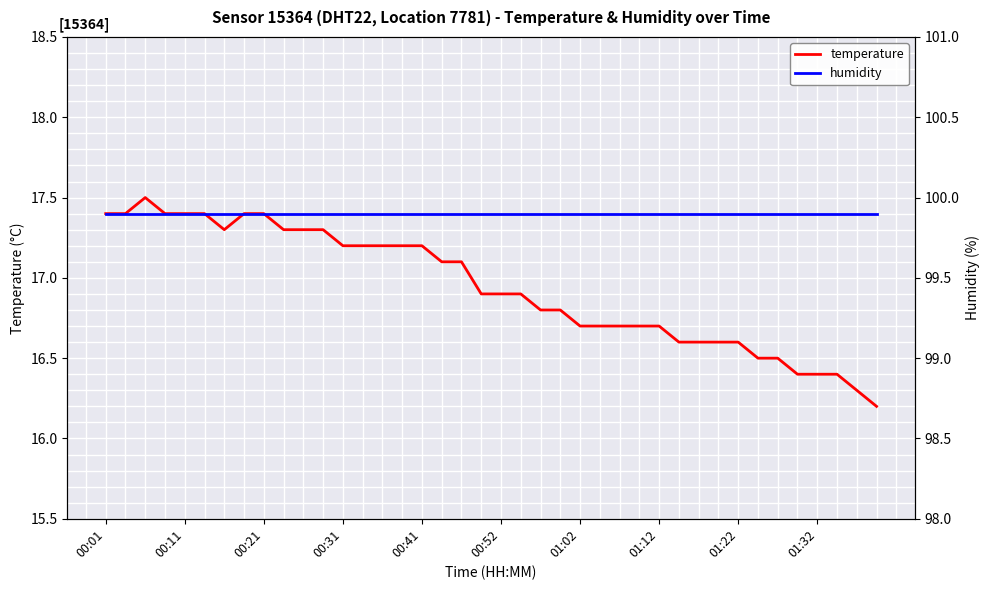

What is the maximum value for temperature?

17.5